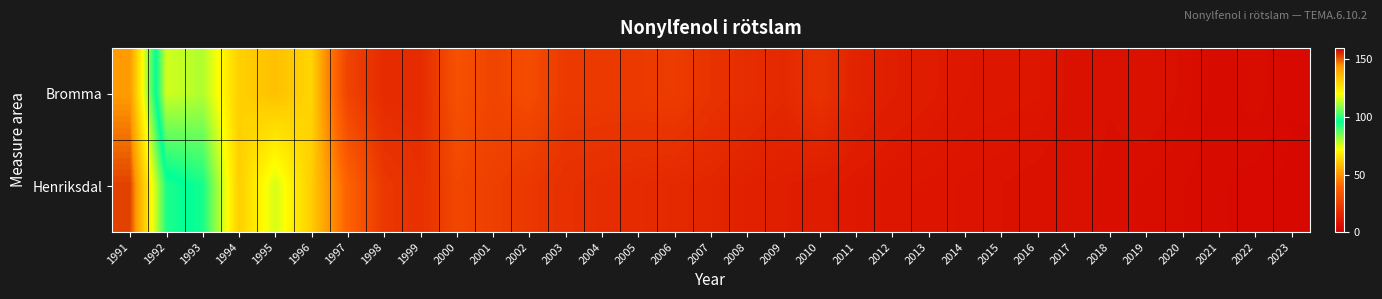

Reading left to right, what are all the values shown in this chart?

Bromma: 1991=143.2	1992=76.5	1993=79.4	1994=62.4	1995=59.2	1996=63.3	1997=26.5	1998=17.0	1999=17.0	2000=32.0	2001=27.0	2002=30.0	2003=23.0	2004=23.0	2005=23.0	2006=24.0	2007=20.0	2008=18.0	2009=16.0	2010=20.0	2011=14.0	2012=12.0	2013=11.0	2014=9.4	2015=9.2	2016=8.9	2017=7.0	2018=6.3	2019=7.2	2020=6.1	2021=4.5	2022=5.5	2023=3.9
Henriksdal: 1991=152.9	1992=98.6	1993=94.1	1994=61.9	1995=76.0	1996=61.8	1997=38.5	1998=22.0	1999=19.0	2000=28.0	2001=25.0	2002=22.0	2003=19.0	2004=18.0	2005=17.0	2006=16.0	2007=15.0	2008=13.0	2009=12.0	2010=11.0	2011=10.0	2012=9.0	2013=8.5	2014=8.0	2015=7.5	2016=7.0	2017=6.5	2018=6.0	2019=5.5	2020=5.0	2021=4.5	2022=4.0	2023=3.5